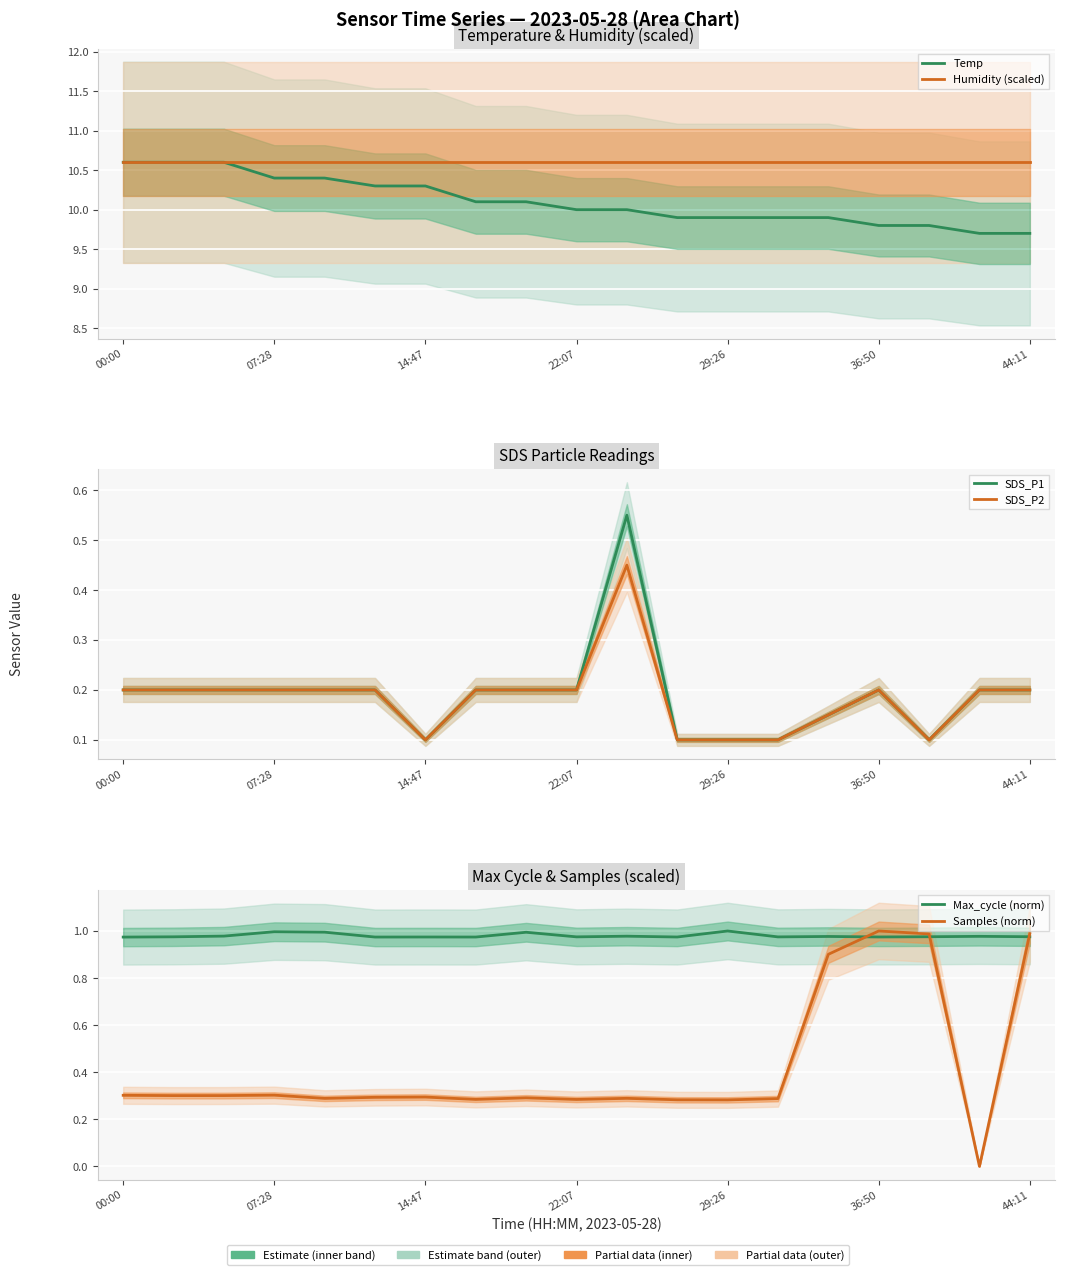

How many distinct data groups are displayed?

6